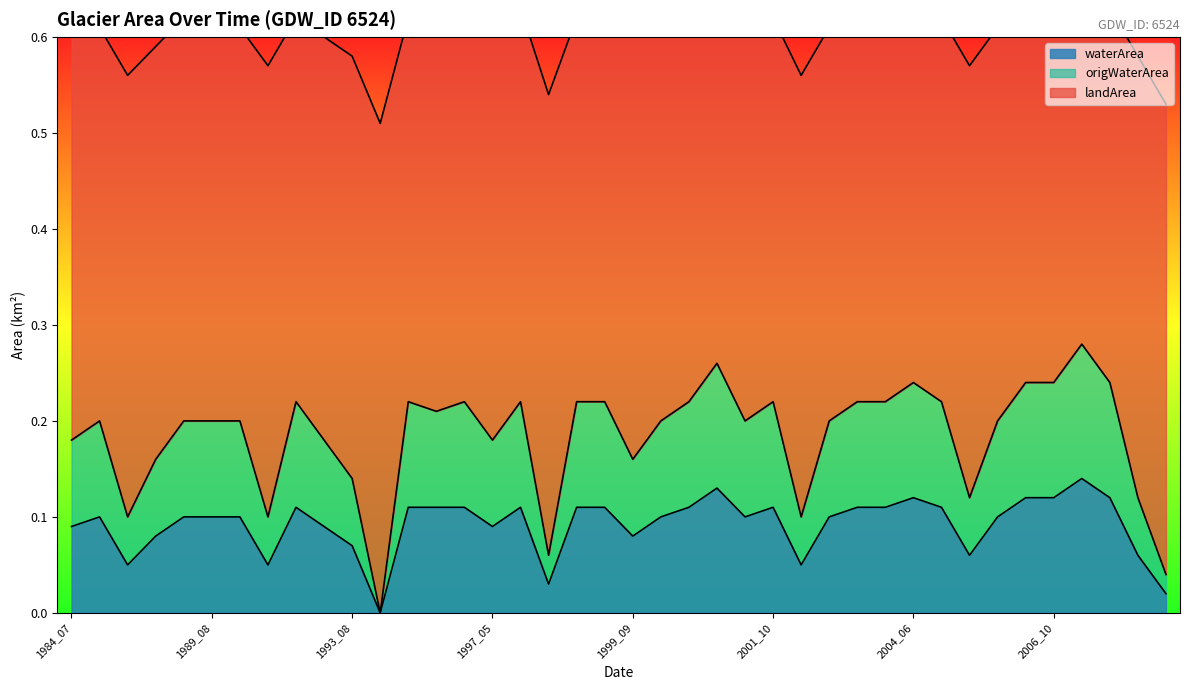

At which category does landArea reach its first local peak?

1984_08